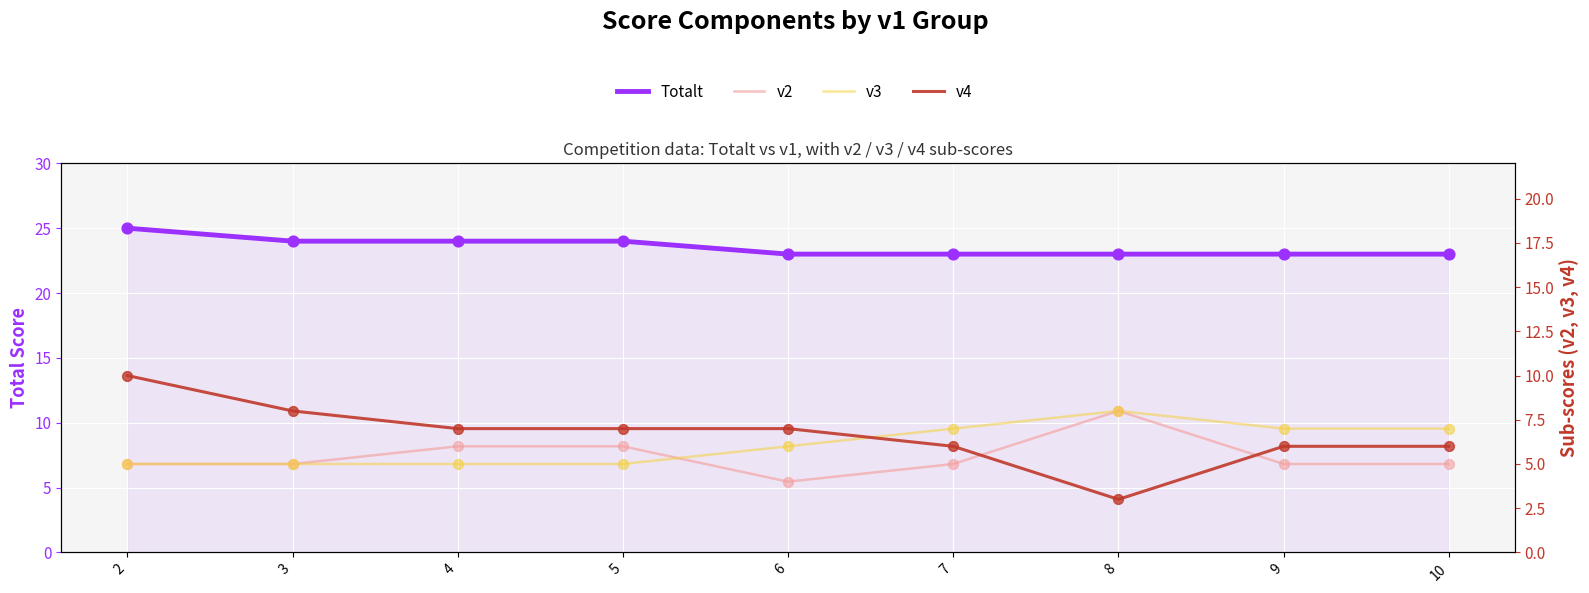

Is the value of v2 at 7 greater than the value of Totalt at 3?

No